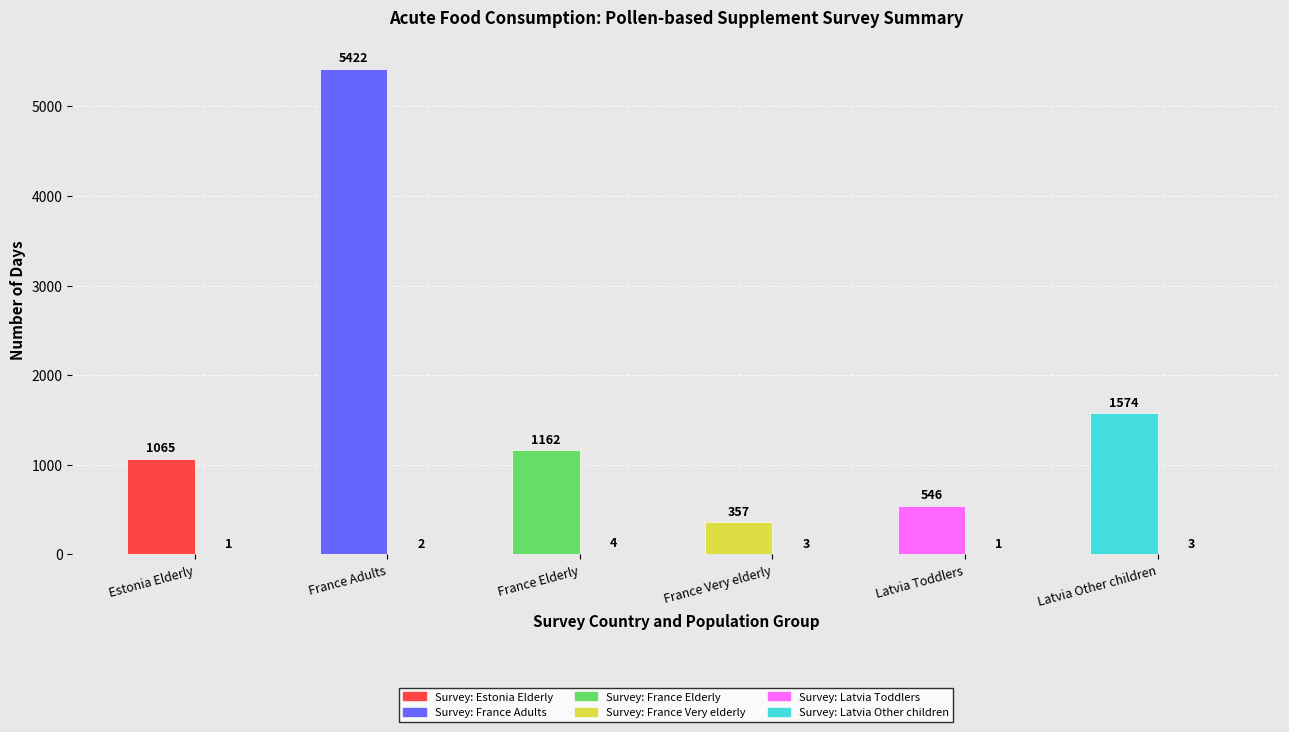

Count the number of categories in the chart.

6